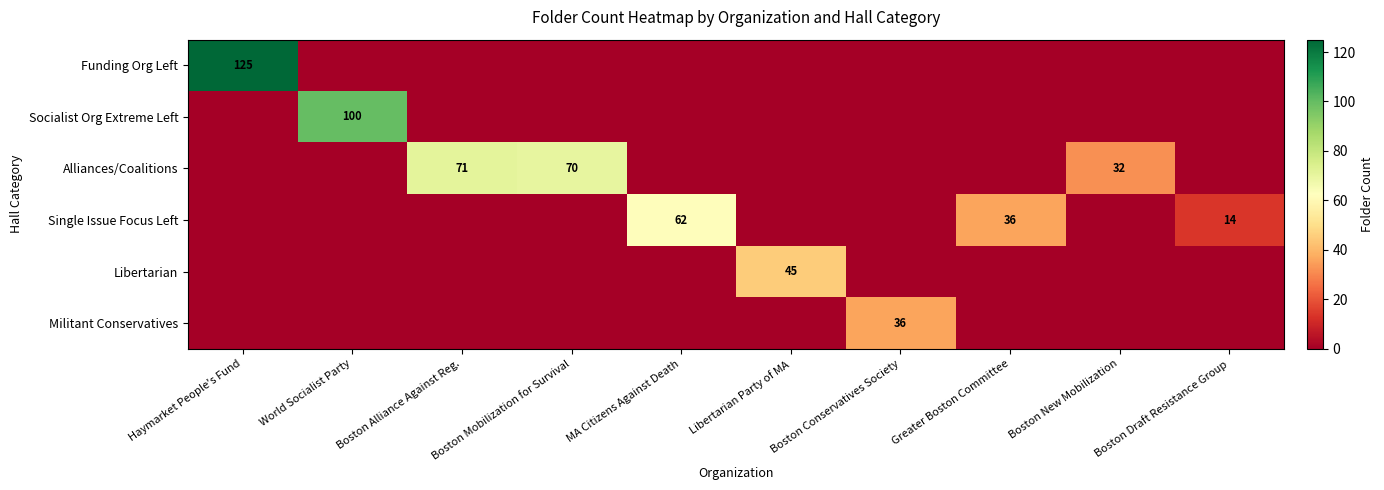

What is the total value across all series at Boston New Mobilization?

32